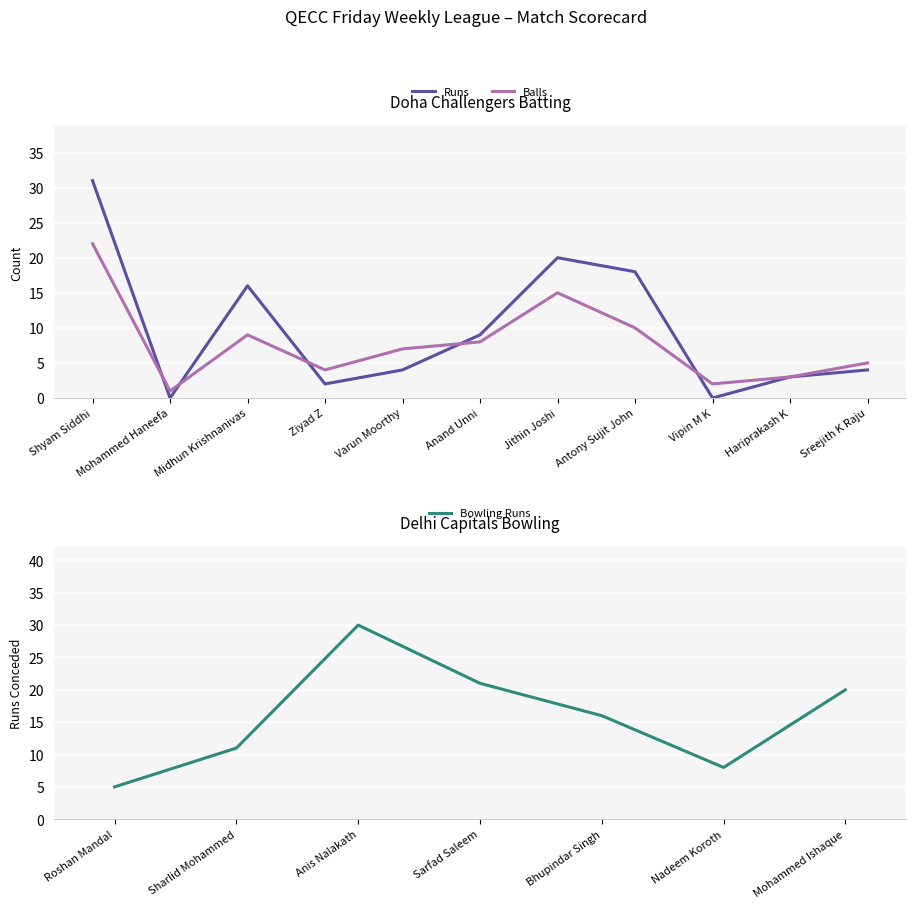

What is the total value across all series at Shyam Siddhi?

53